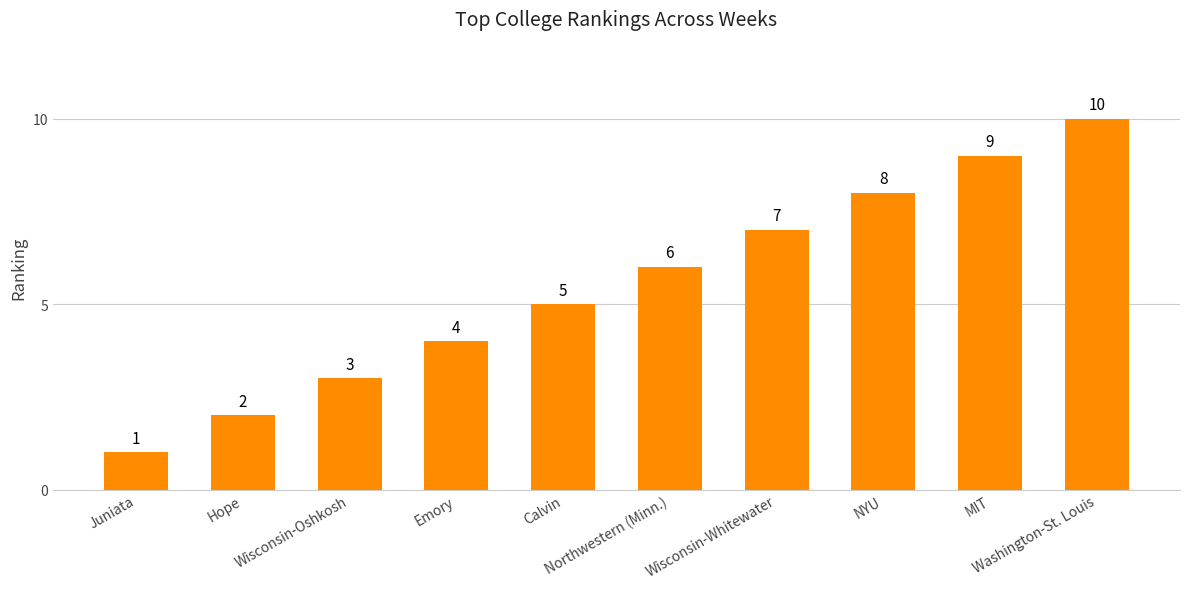

Approximately how many times larger is the value at Emory compared to MIT?

0.4